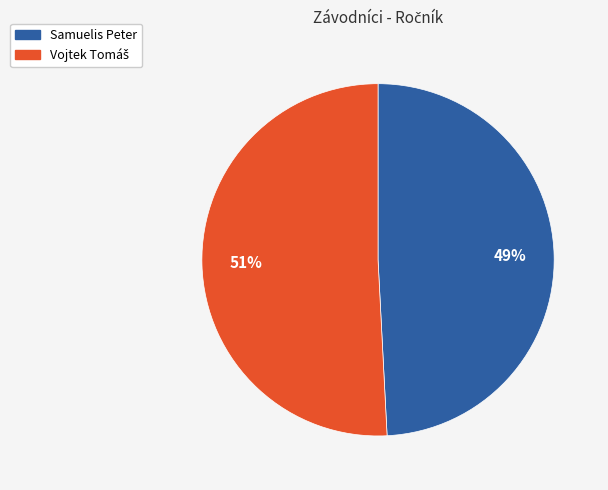

To the nearest percent, what percentage of the pie is Samuelis Peter?

49%